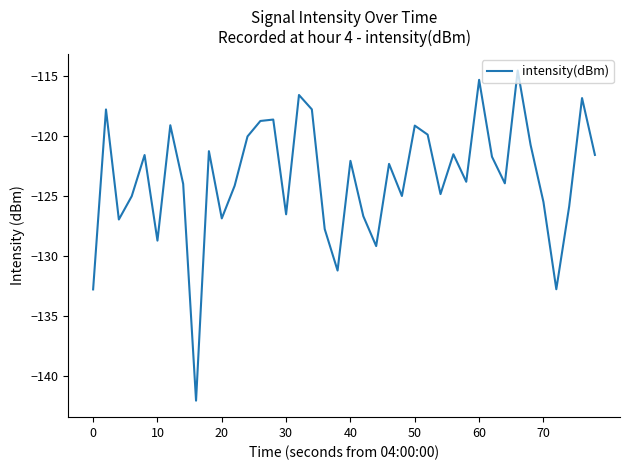

How many interior local valleys (lower than both neighbors) does the data have?

12